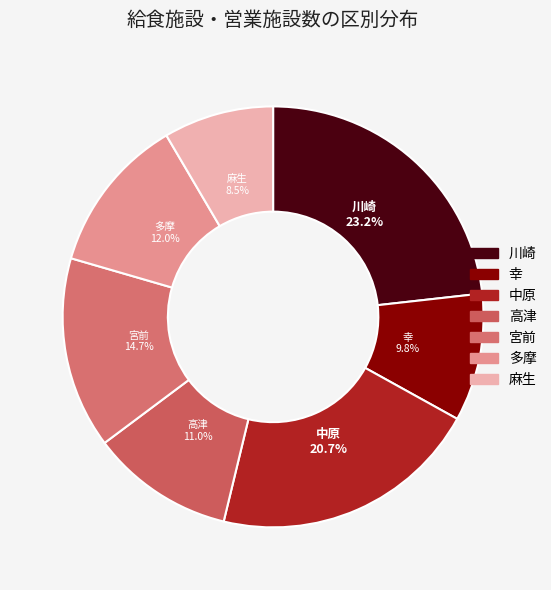

To the nearest percent, what percentage of the pie is 幸?

10%